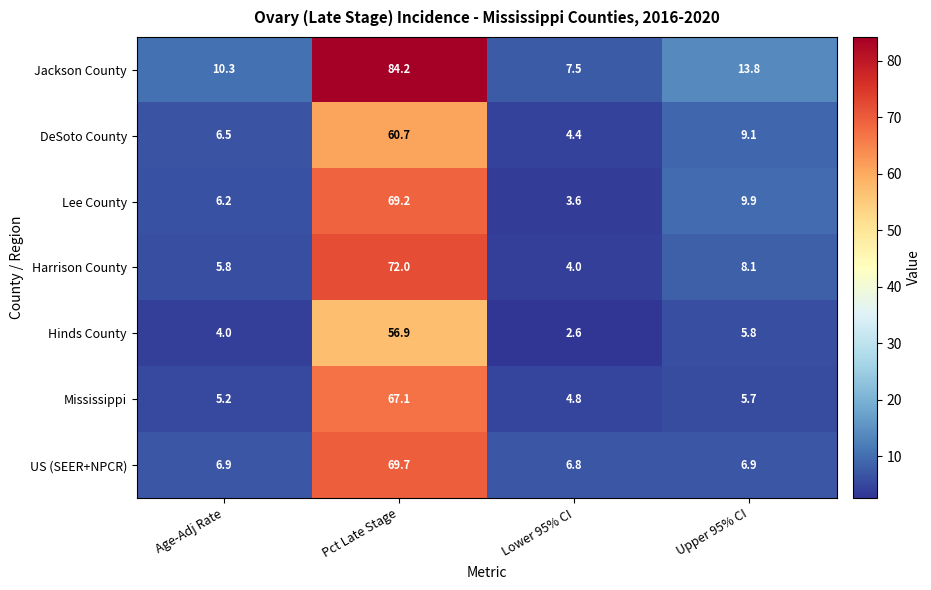

The value of Harrison County at Lower 95% CI is 4.0. True or false?

True